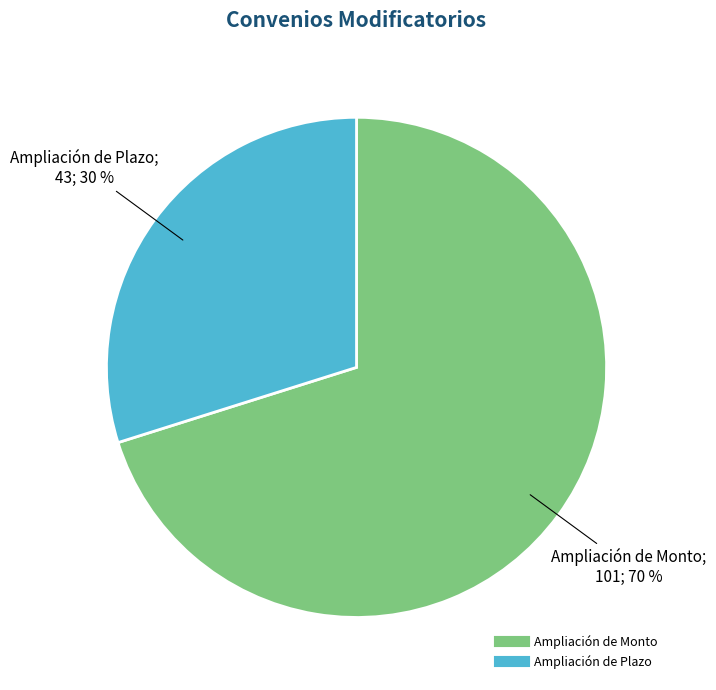

Is the sum of Ampliación de Plazo and Ampliación de Monto greater than half?

Yes